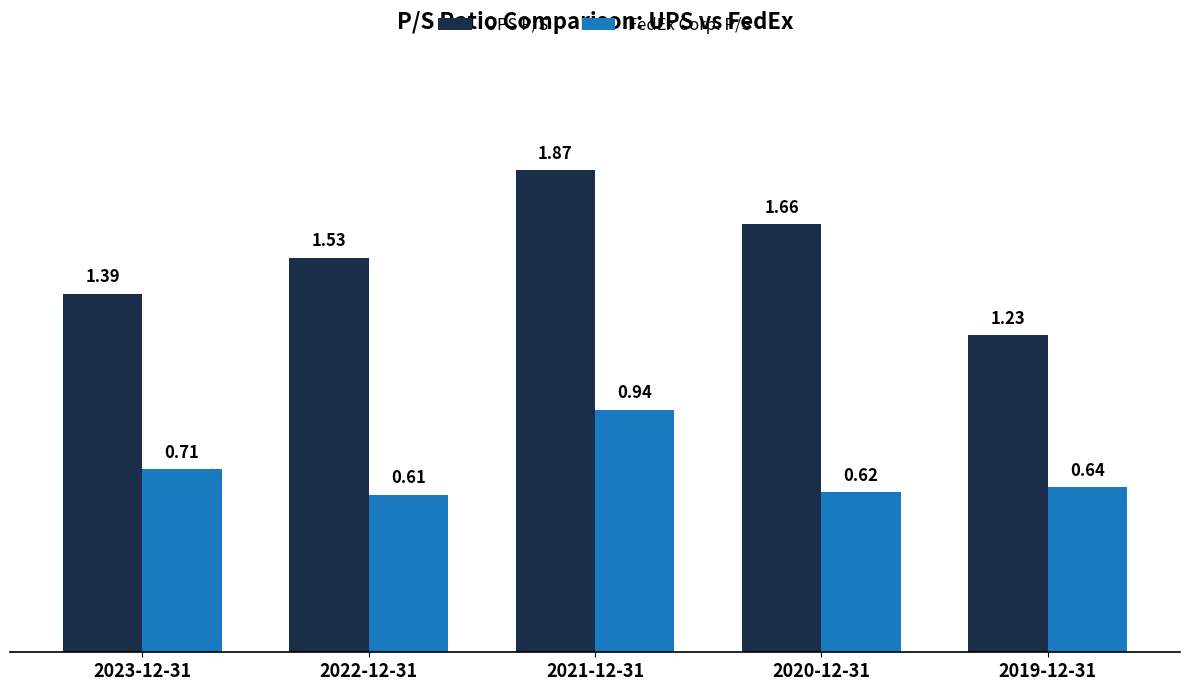

What is the difference between the maximum and second lowest values in the FedEx Corp. P/S series?

0.3